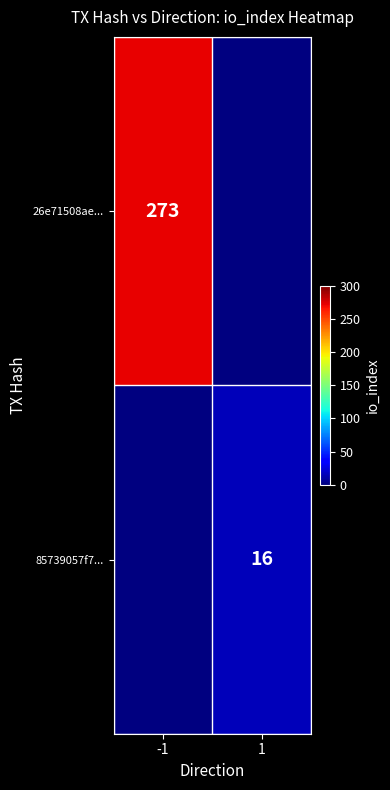

True or false: 26e71508ae... has a value of 273 at -1.

True